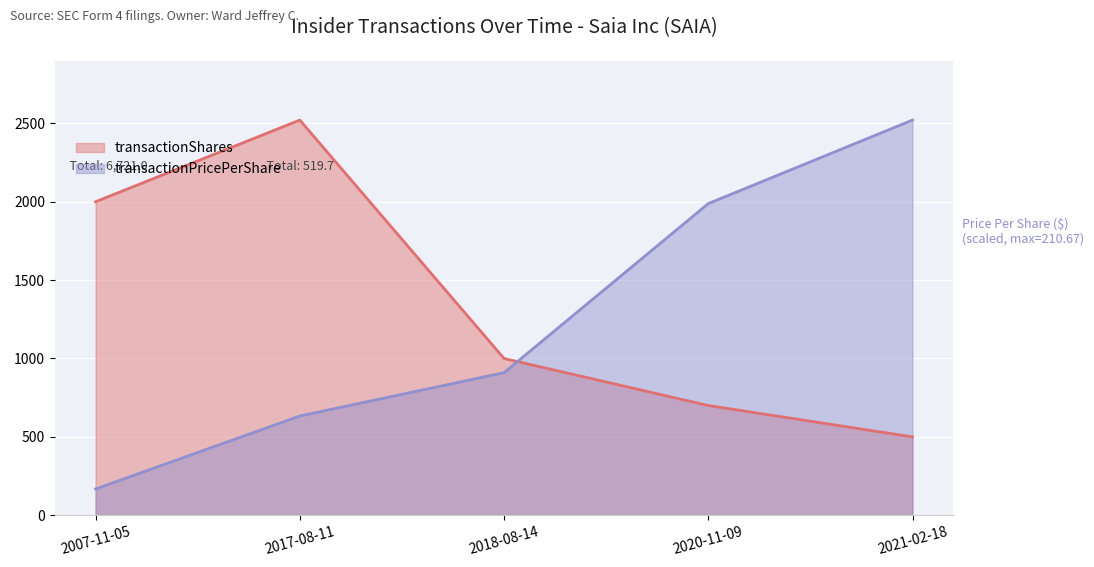

How many interior local peaks does the transactionShares series have?

1